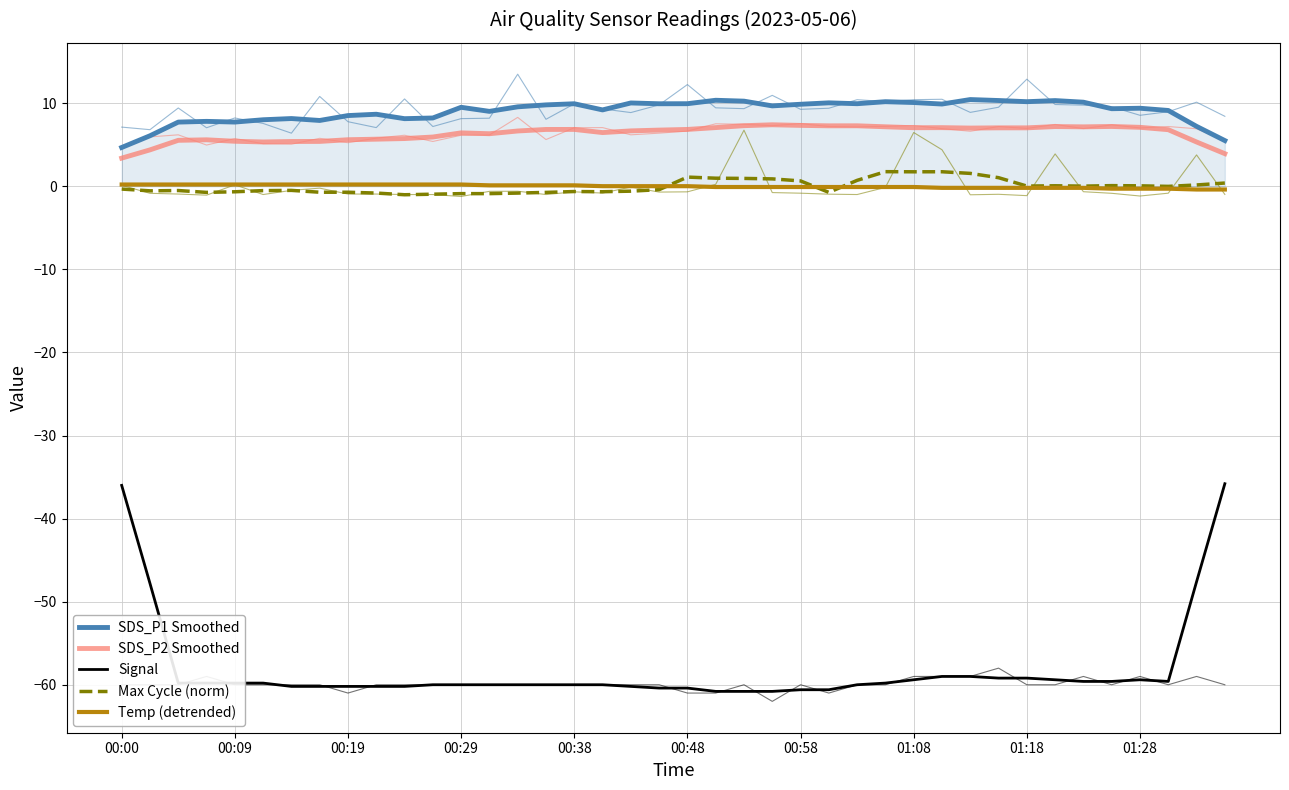

True or false: Temp (detrended) and SDS_P1 Smoothed intersect in this chart.

False